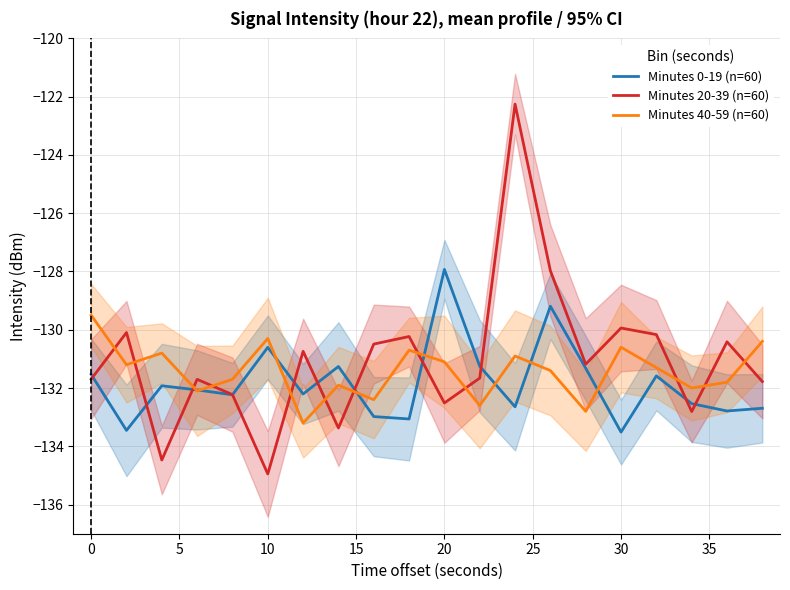

What are all the series names shown in the legend?

Minutes 0-19 (n=60), Minutes 20-39 (n=60), Minutes 40-59 (n=60)